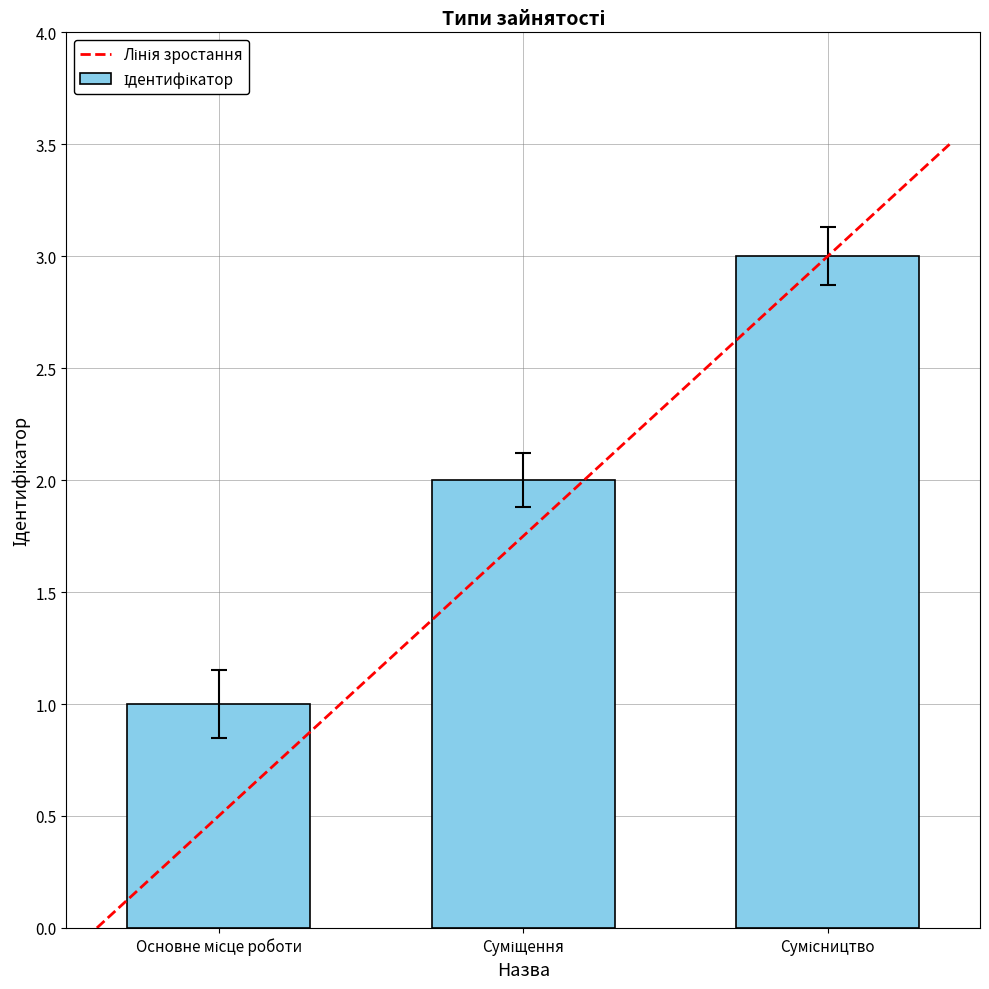

What is the greatest value displayed?

3